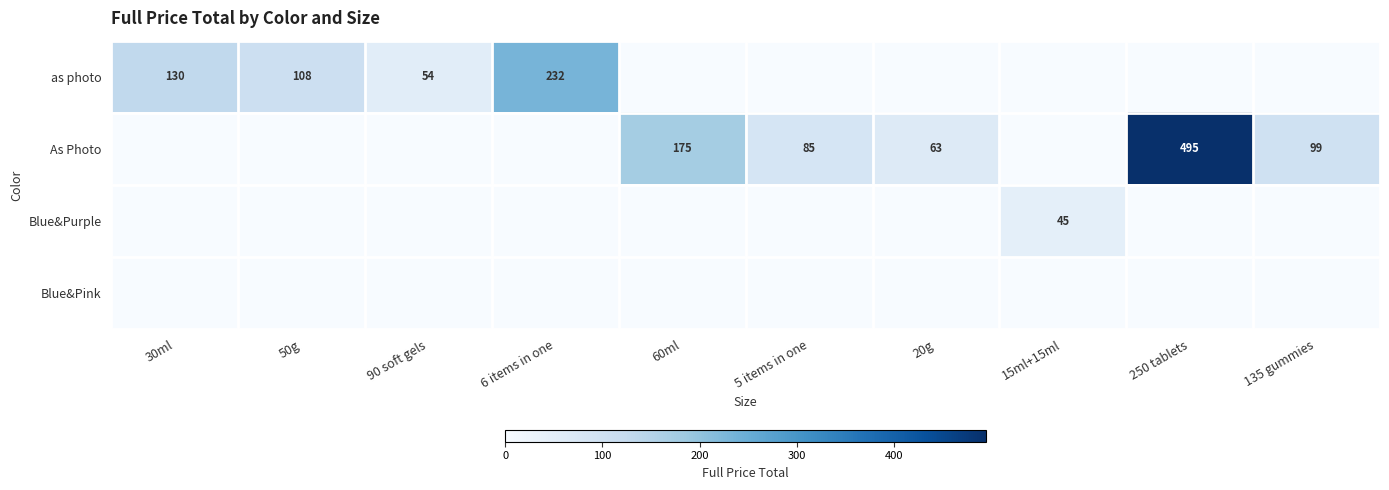

What is the maximum value shown in the chart?

495.0